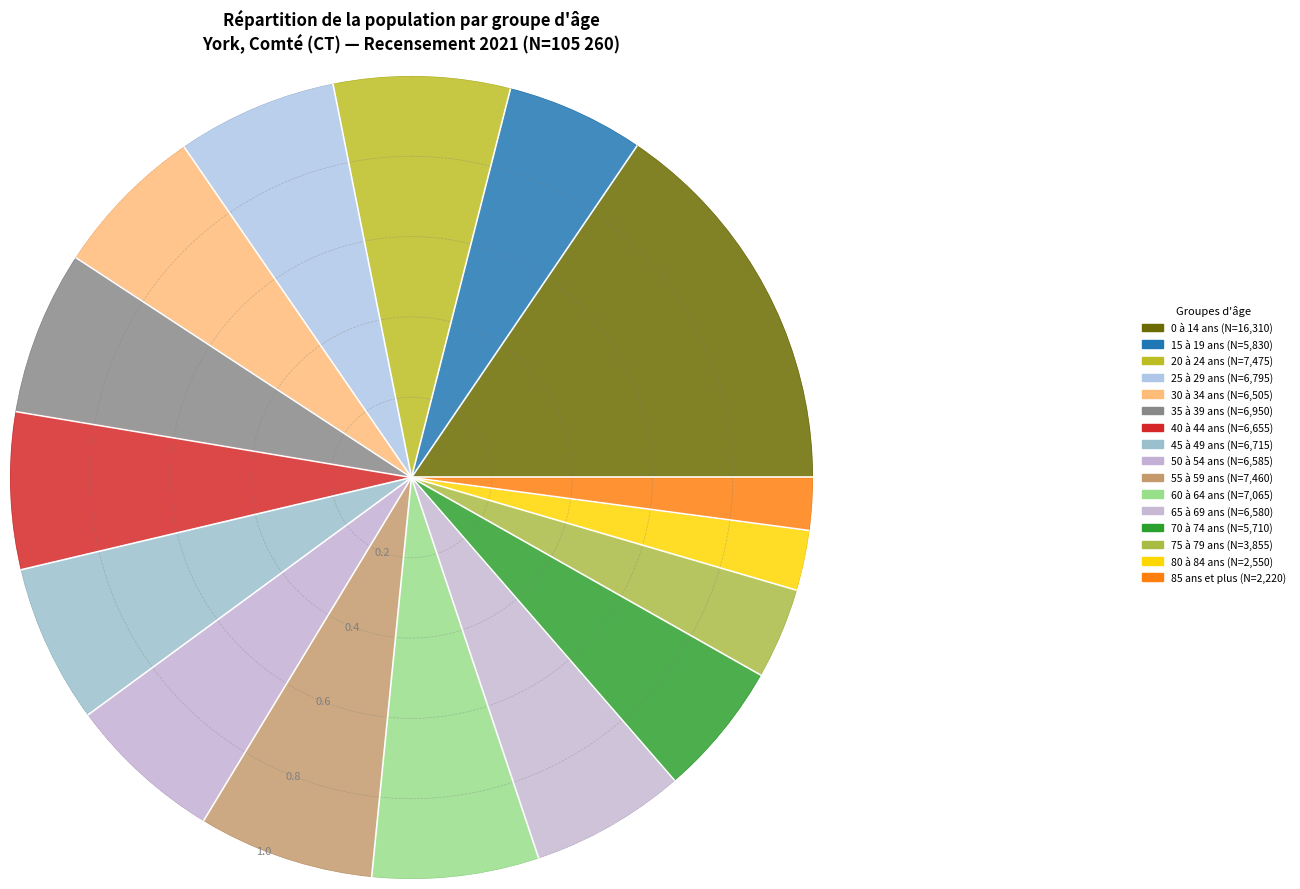

To the nearest percent, what portion does 35 à 39 ans represent?

7%